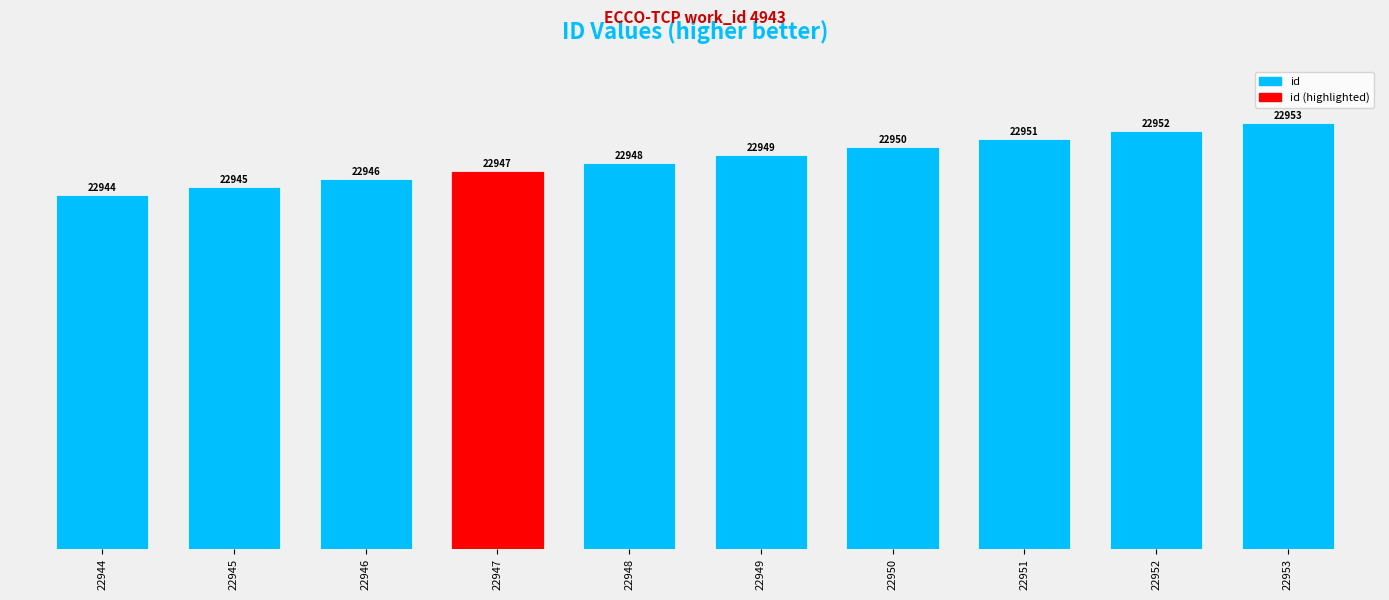

What is the greatest value displayed?

22953